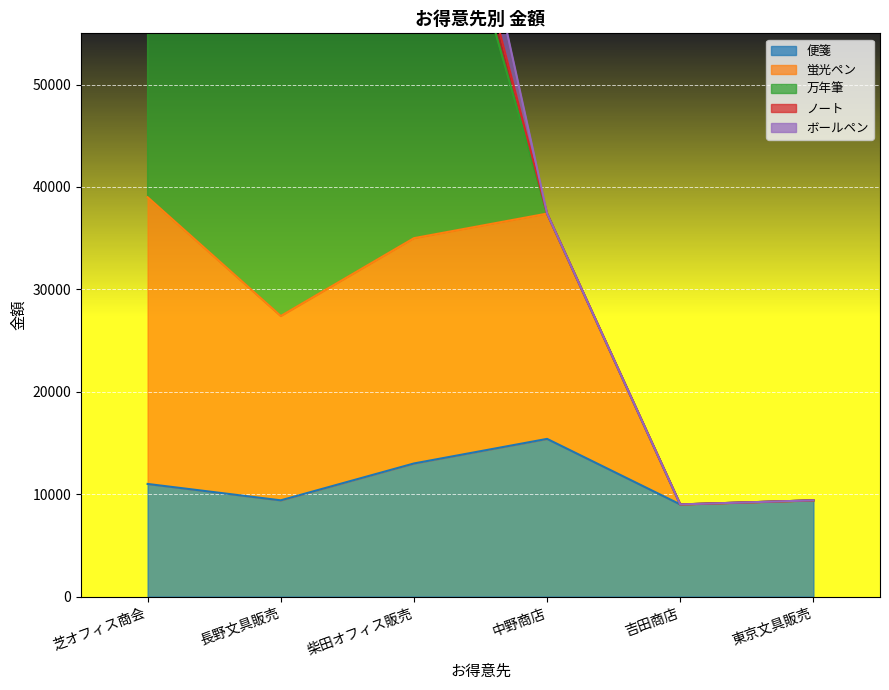

Reading left to right, what are all the values shown in this chart?

便箋: 芝オフィス商会=11000	長野文具販売=9400	柴田オフィス販売=13000	中野商店=15400	吉田商店=9000	東京文具販売=9400
蛍光ペン: 芝オフィス商会=28000	長野文具販売=18000	柴田オフィス販売=22000	中野商店=22000	吉田商店=0	東京文具販売=0
万年筆: 芝オフィス商会=50000	長野文具販売=45000	柴田オフィス販売=48000	中野商店=0	吉田商店=0	東京文具販売=0
ノート: 芝オフィス商会=5400	長野文具販売=3780	柴田オフィス販売=4200	中野商店=0	吉田商店=0	東京文具販売=0
ボールペン: 芝オフィス商会=10800	長野文具販売=7800	柴田オフィス販売=9000	中野商店=0	吉田商店=0	東京文具販売=0